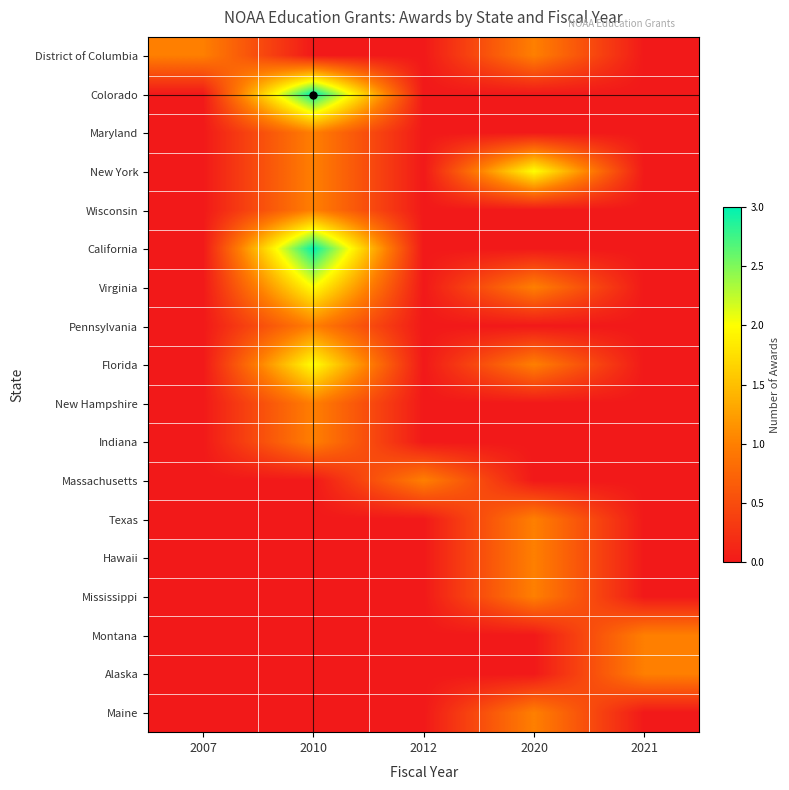

Which has a higher value, 2012 or 2007?

2007